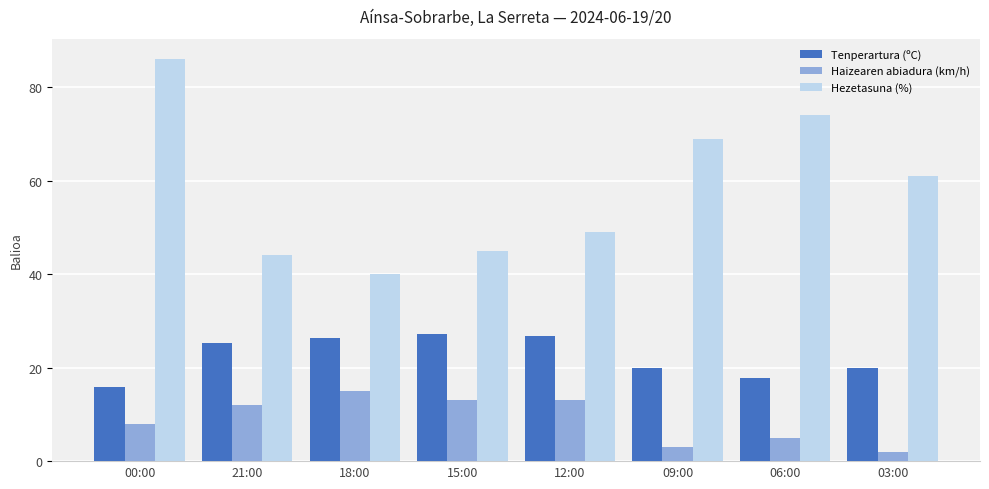

What is the value of the Tenperartura (ºC) bar at the 2nd from the left?

25.3